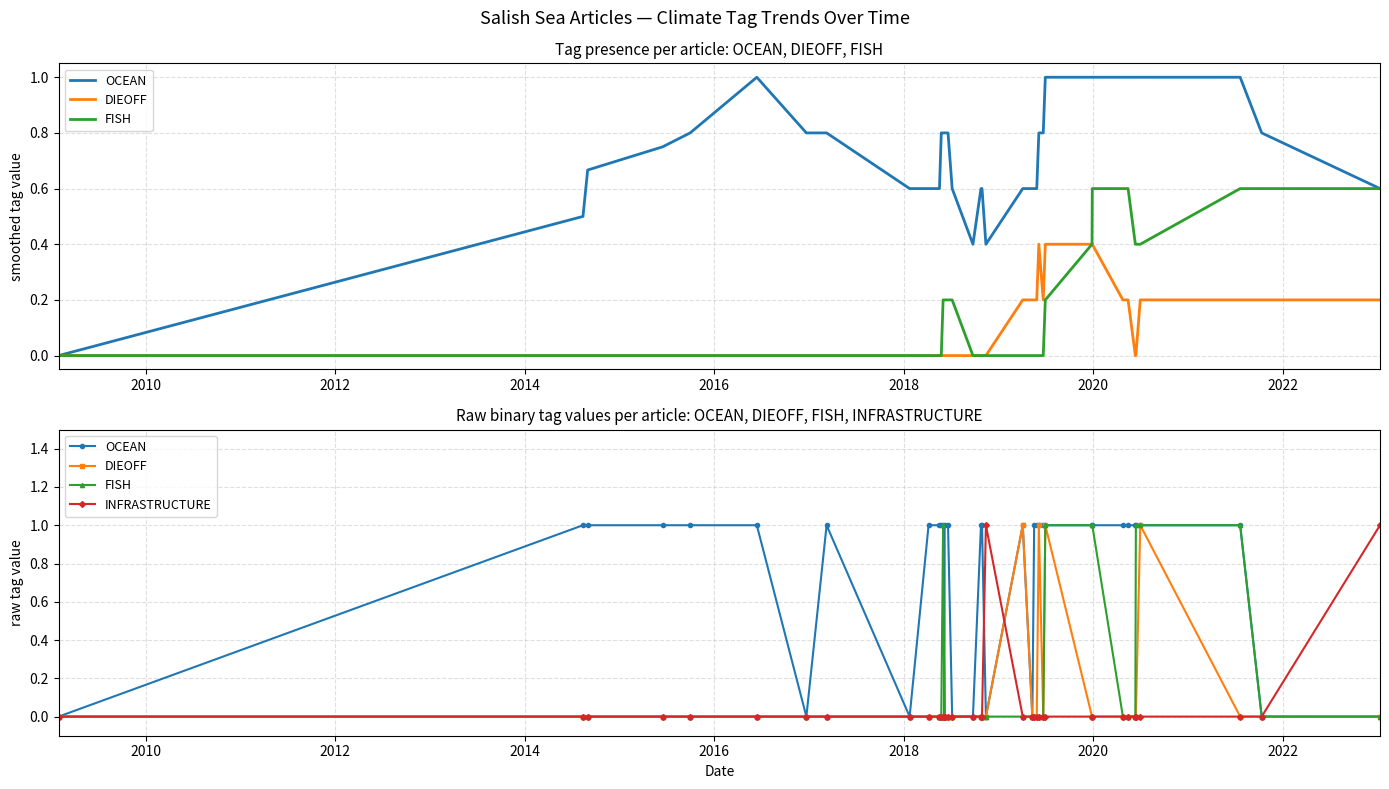

True or false: FISH and DIEOFF cross at least once.

False